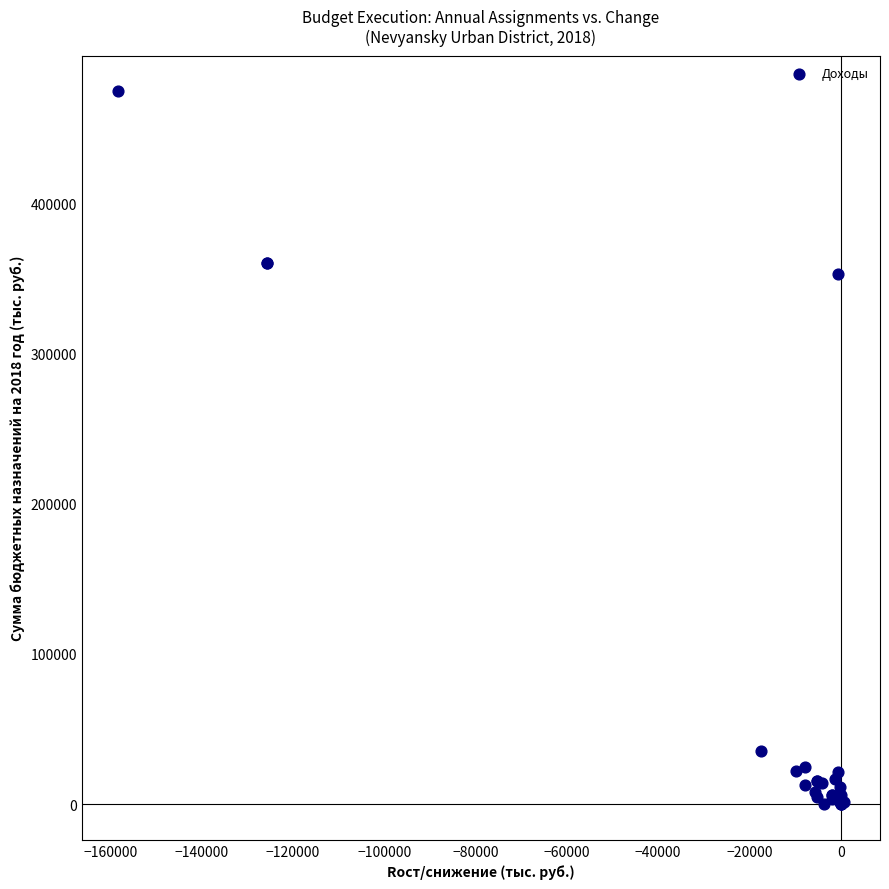

What Y value in the scatter plot is closest to 237155?

352717.0